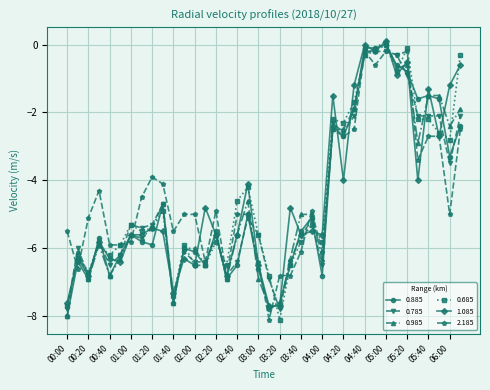

What is the value of the 0.885 point at the 1st from the left?

-8.0